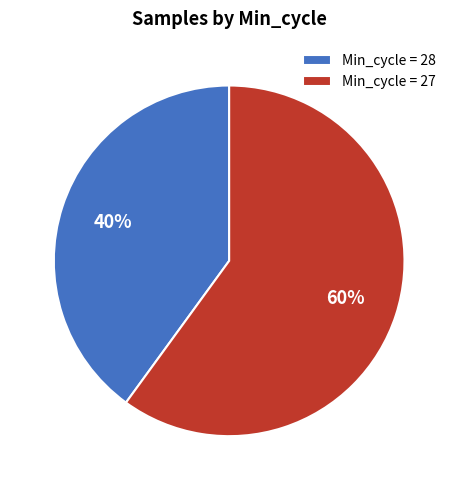

What is the ratio of the value at Min_cycle = 27 to the value at Min_cycle = 28?

1.5